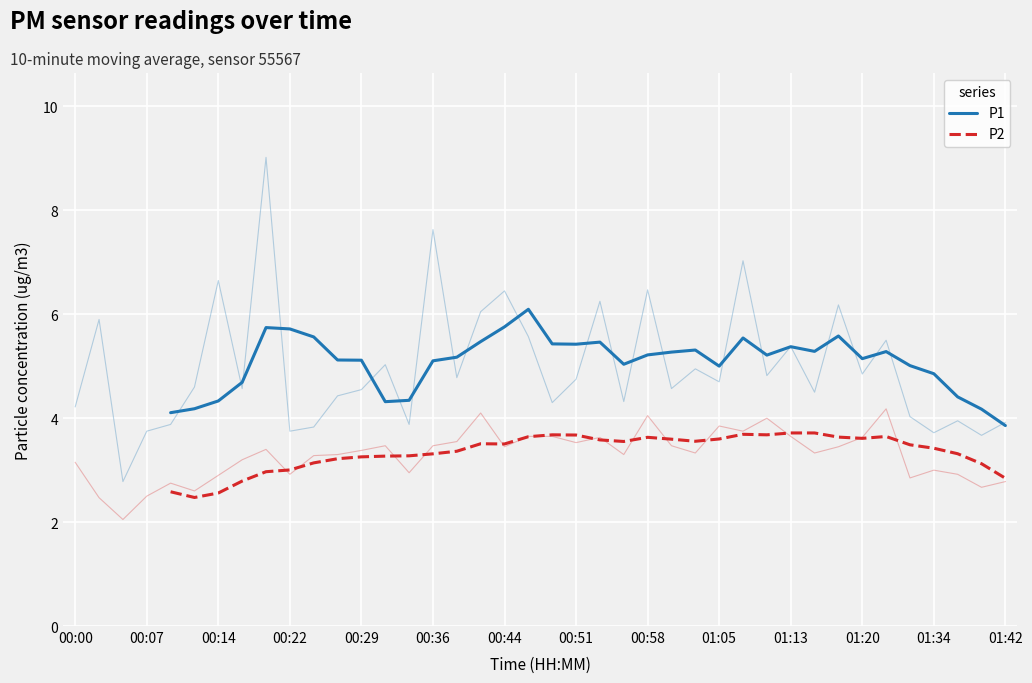

Count the P1 values in the range 4 to 5.

9